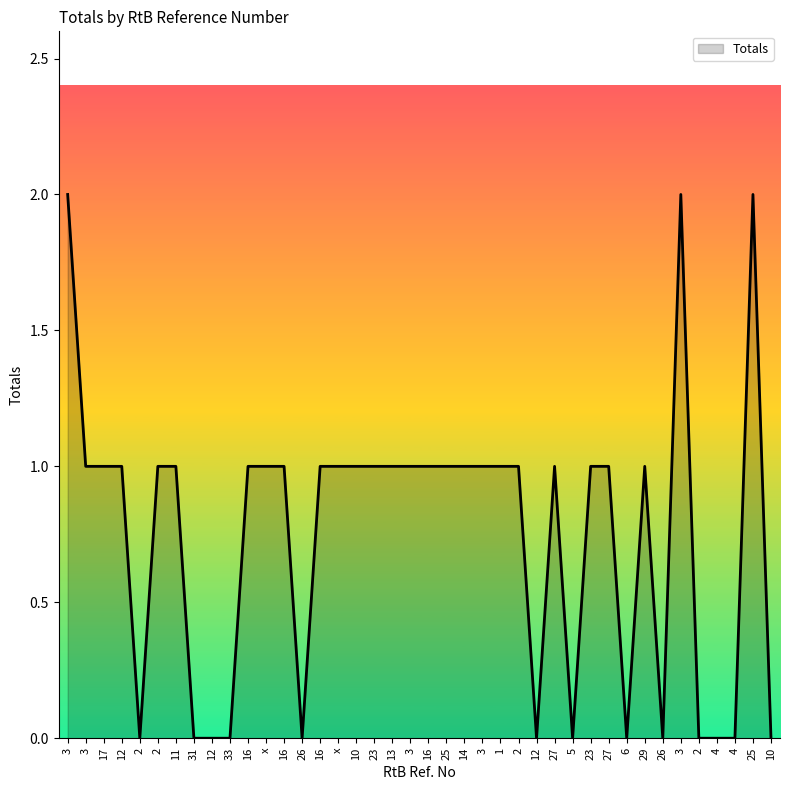

Is it true that the value at 3 is 2?

False